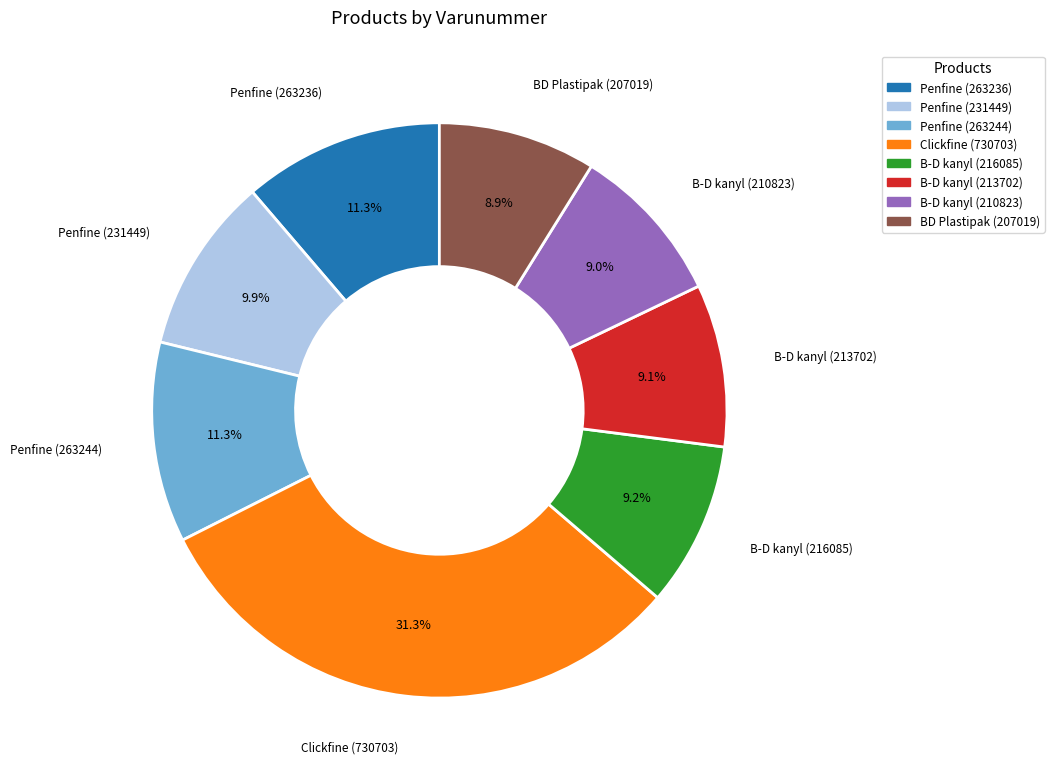

Is Clickfine (730703) the majority of the pie?

No